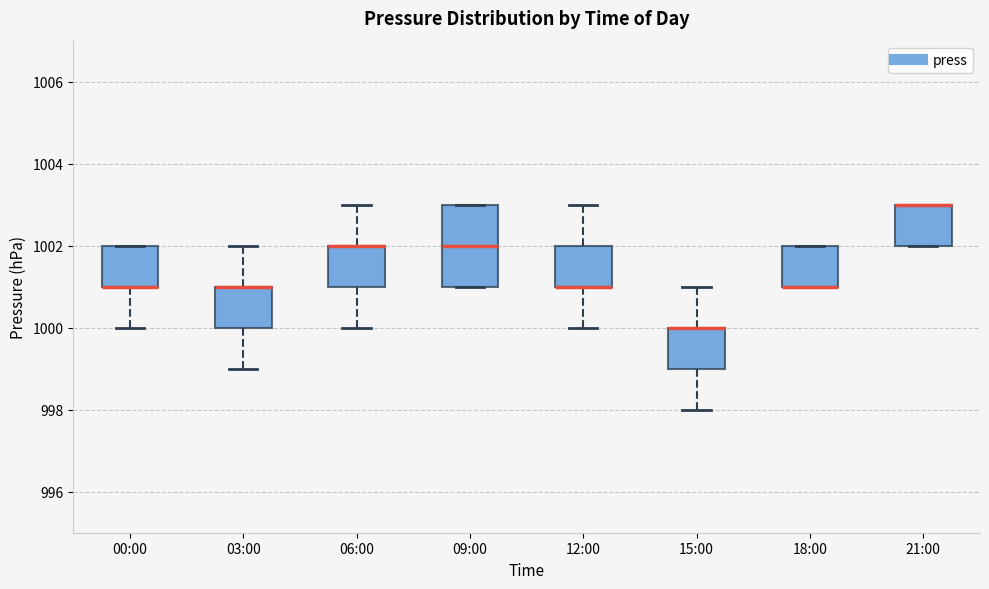

Where is the upper edge of the box for 21:00 on the y-axis? The values are not printed on the chart, so give them approximately, as read against the axis.

1003